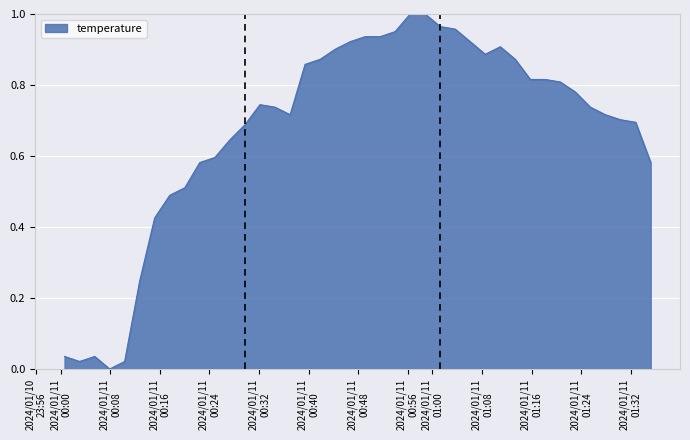

Is this an area chart (filled region under the line)?

Yes